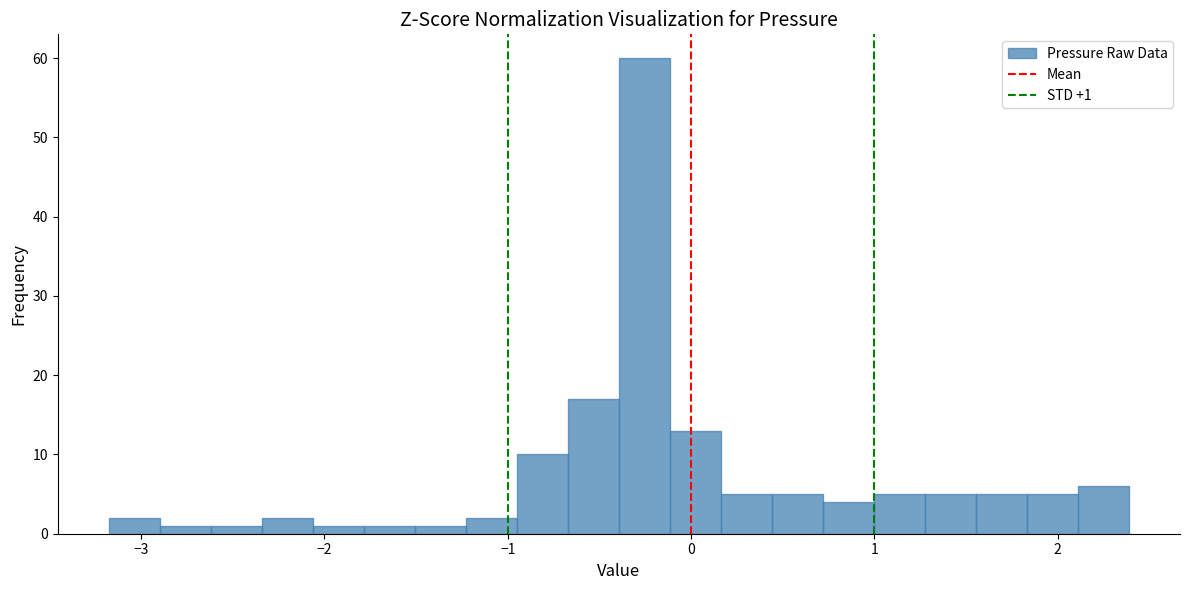

Around what value on the x-axis is the tallest bar? Give the approximate position of its centre, as read against the axis.

-0.3